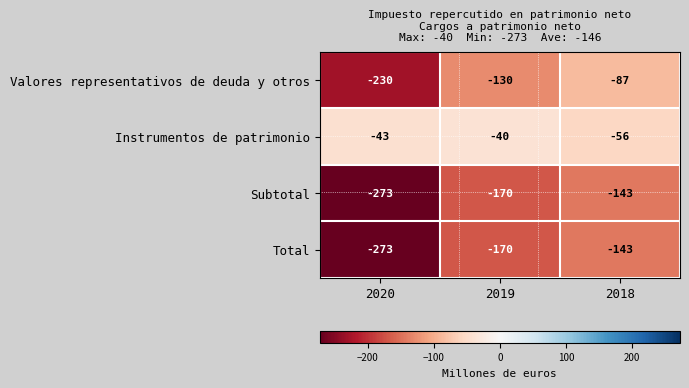

How many values in the Instrumentos de patrimonio series are below -43?

1